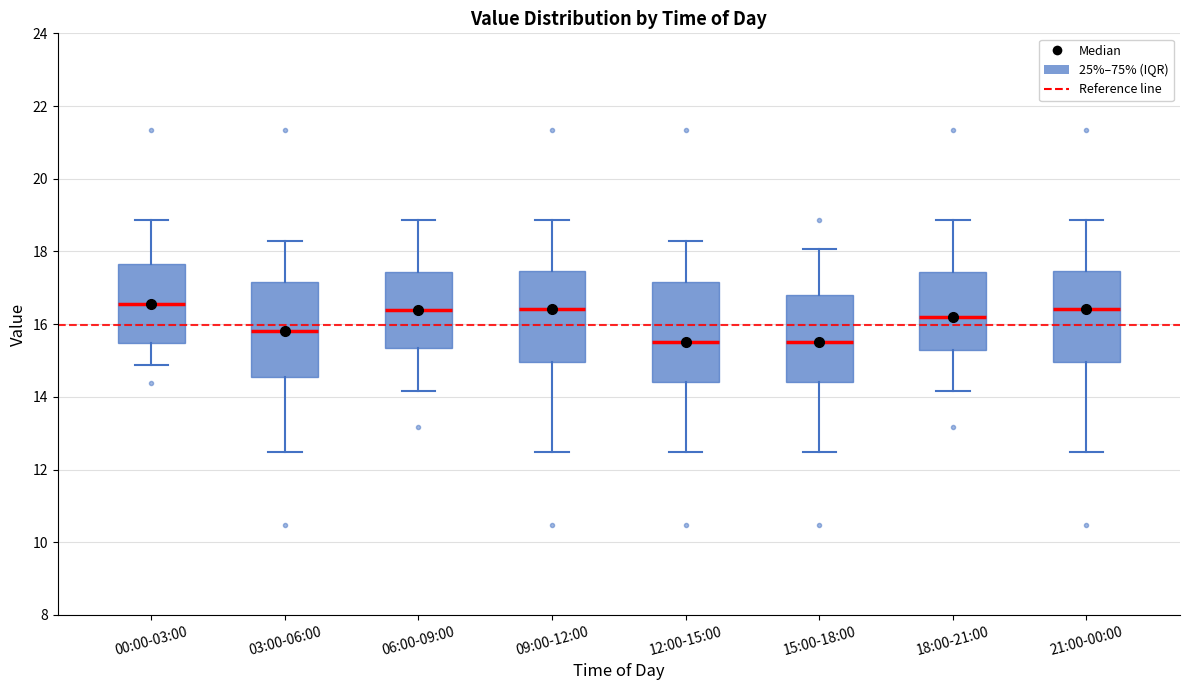

Where does the median line of the box for 21:00-00:00 sit on the y-axis? The values are not printed on the chart, so give them approximately, as read against the axis.

16.4